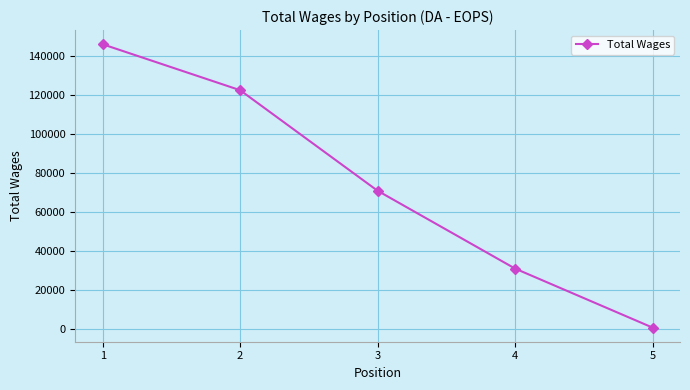

Rank the categories by value from lowest to highest.

5, 4, 3, 2, 1